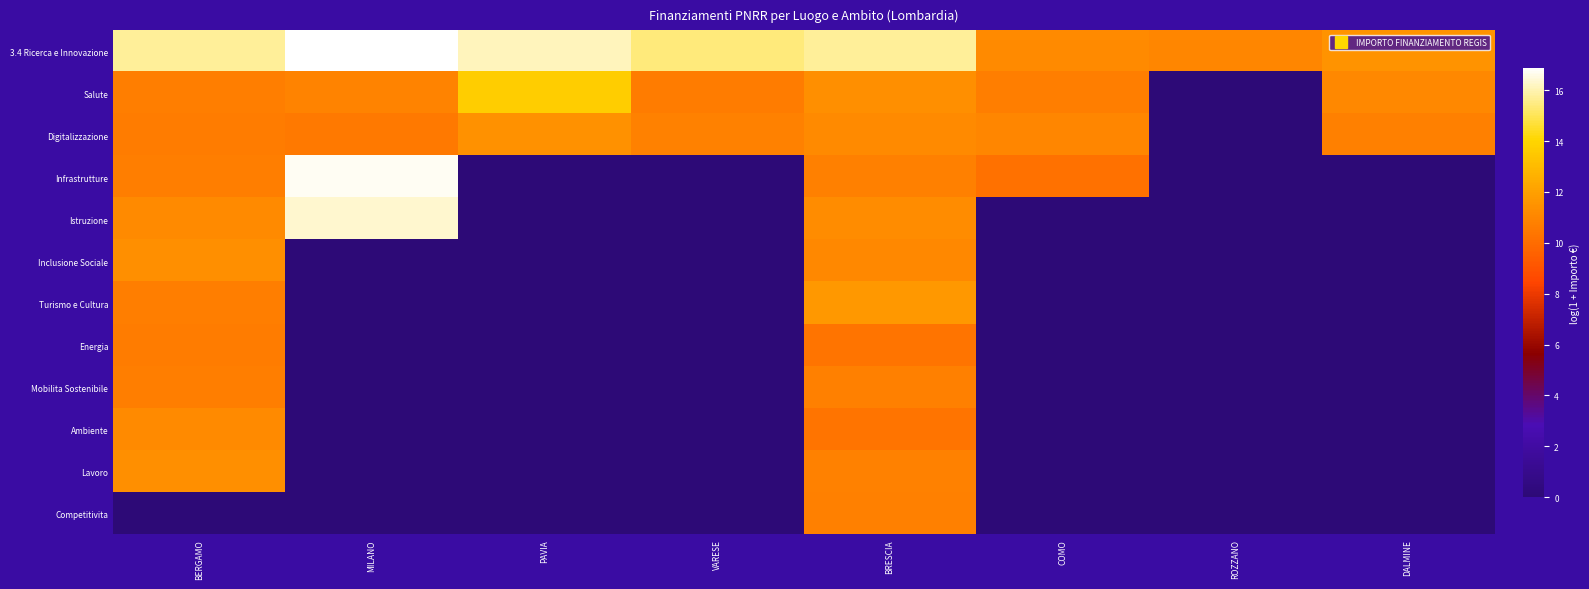

Which category has the highest value across all series?

MILANO